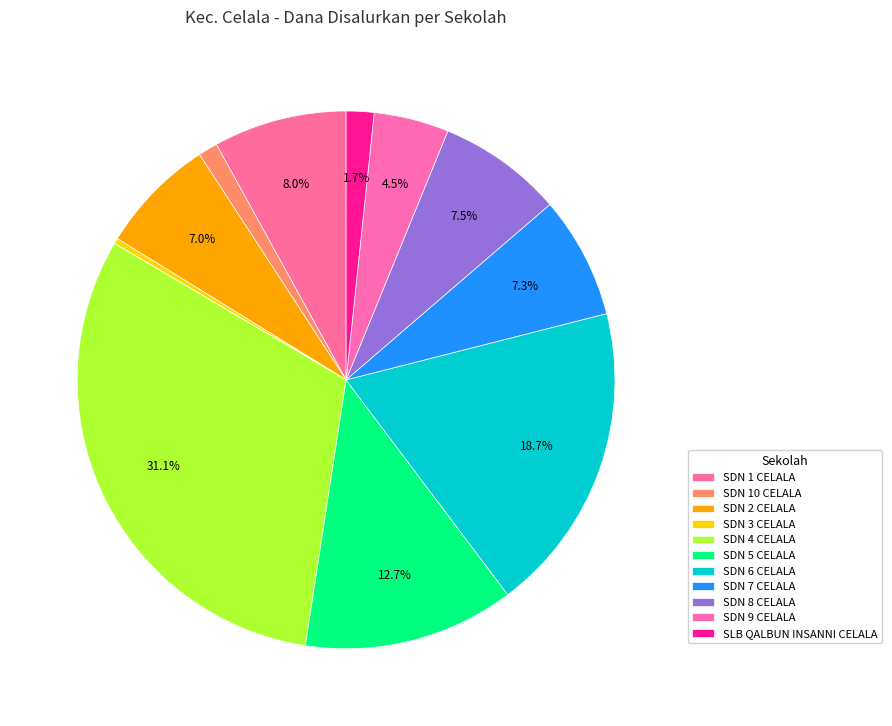

How many segments does this pie chart have?

11